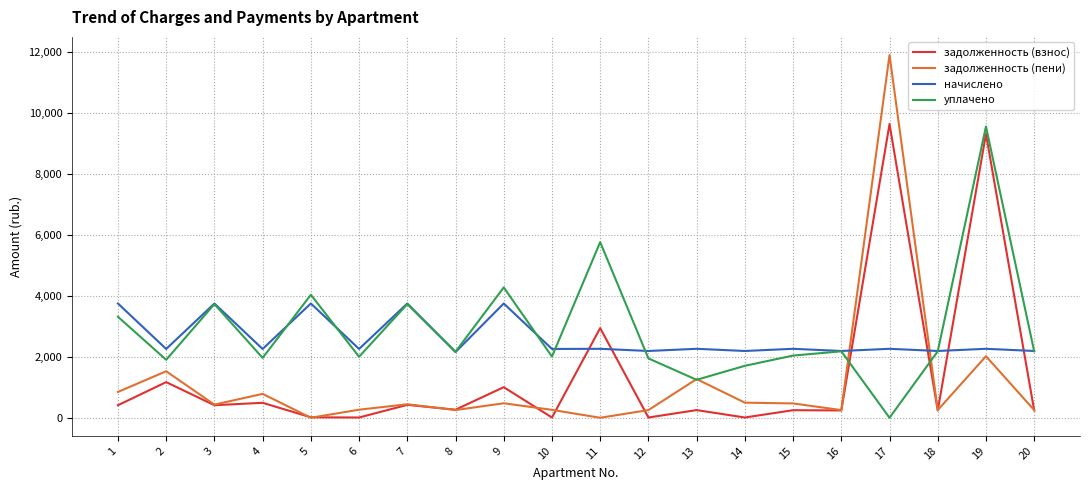

Where is уплачено nearest to the value 4773?

9